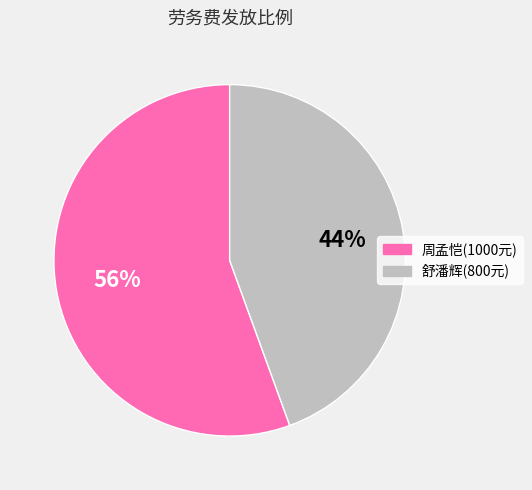

To the nearest percent, what is the average slice percentage?

50%